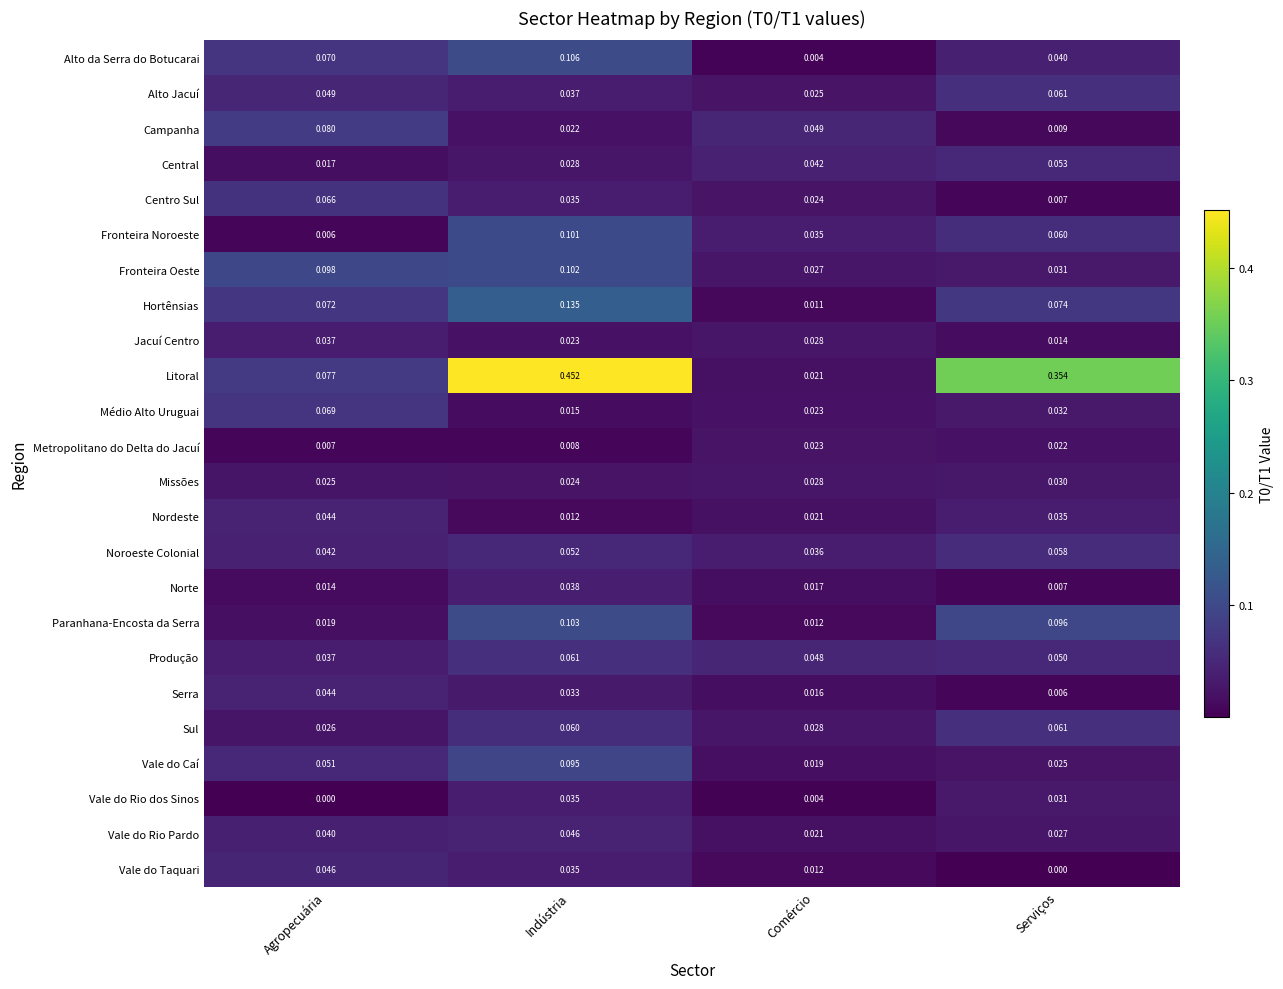

At which category does the chart reach its peak across all series?

Indústria